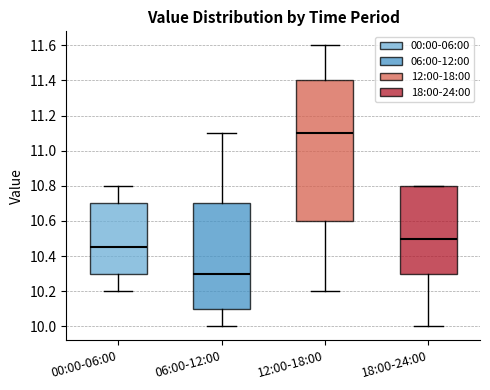

Comparing the boxes themselves (not the whiskers), which one is the tallest?

12:00-18:00